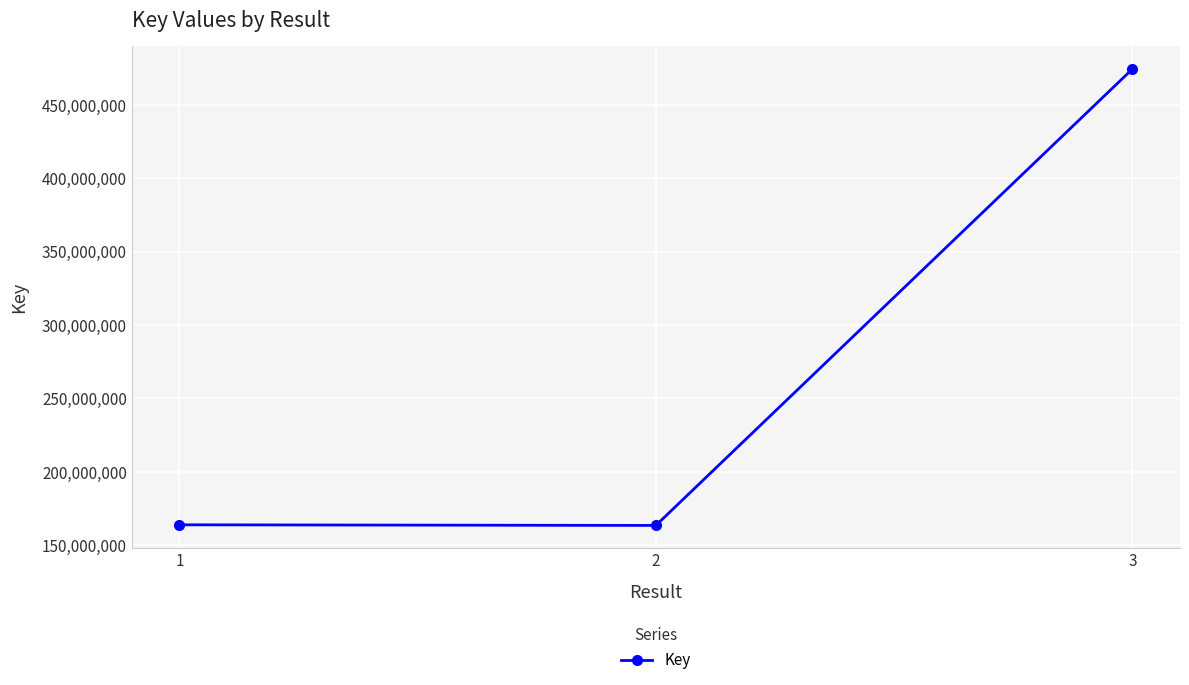

Approximately how many times larger is the value at 3 compared to 2?

2.9